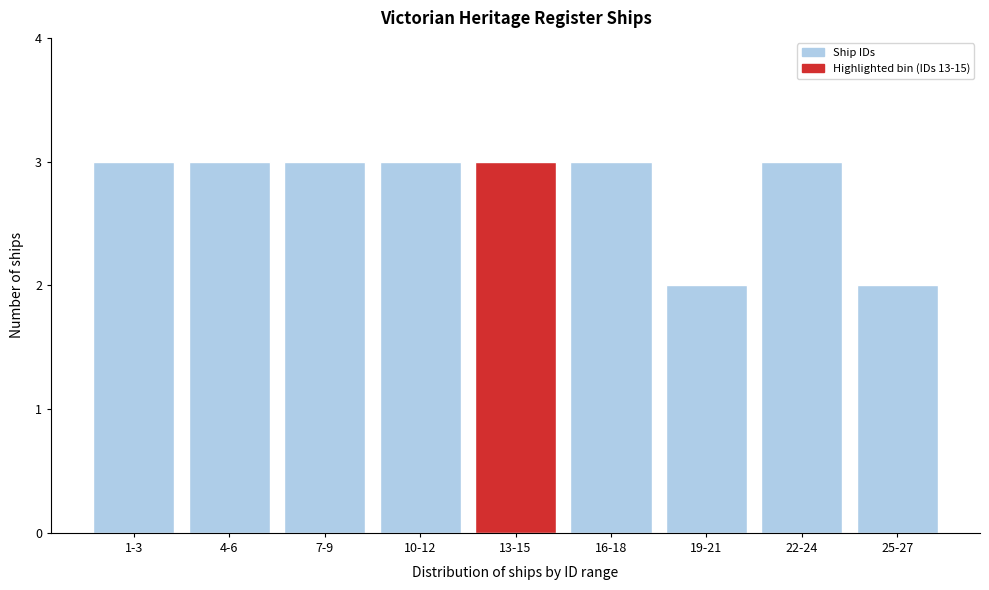

Reading right to left, what are all the values shown in this chart?

25-27=2	22-24=3	19-21=2	16-18=3	13-15=3	10-12=3	7-9=3	4-6=3	1-3=3